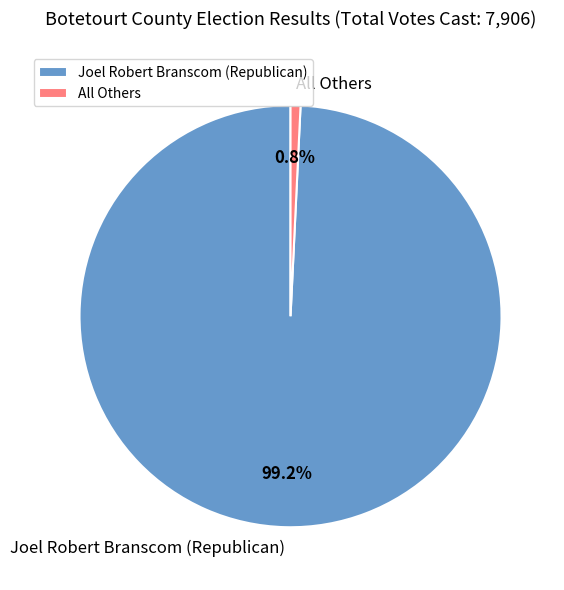

To the nearest percent, what is the combined percentage of Joel Robert Branscom (Republican) and All Others?

100%